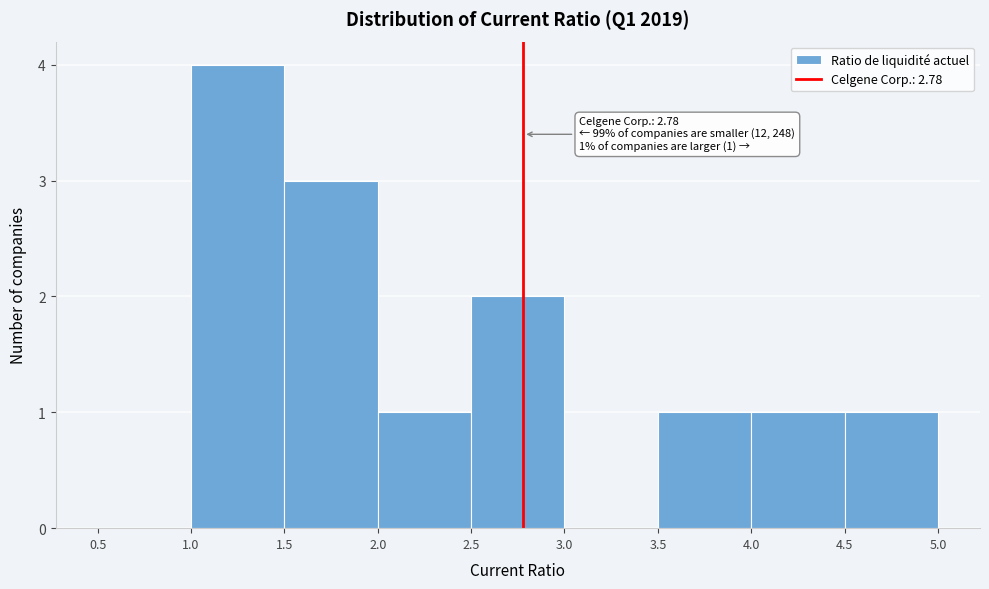

Over which range of the x-axis is the bar tallest?

1.0 to 1.5